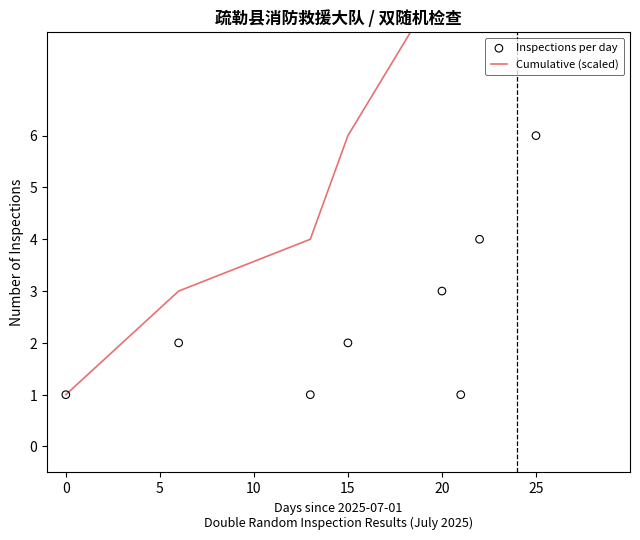

Which series contains the lowest Y value?

Cumulative (scaled)